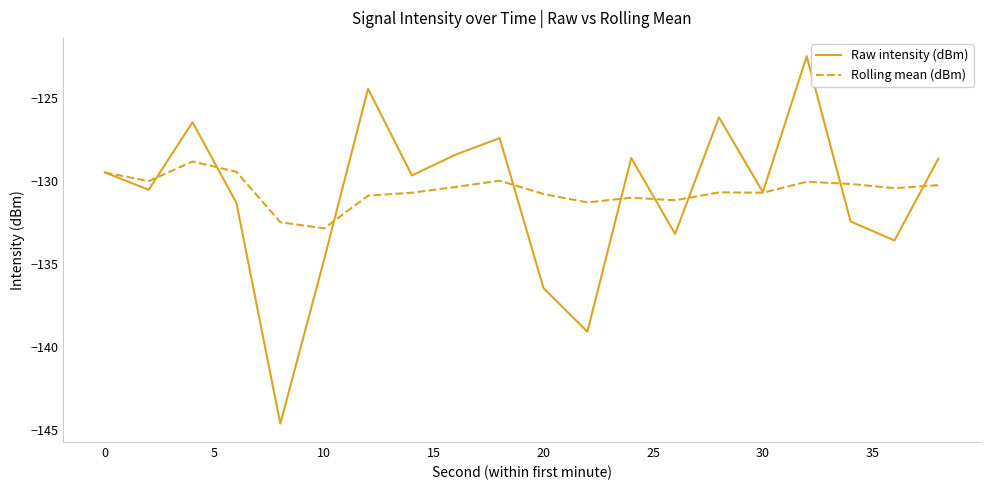

True or false: Raw intensity (dBm) has more than 0 interior local peaks.

True